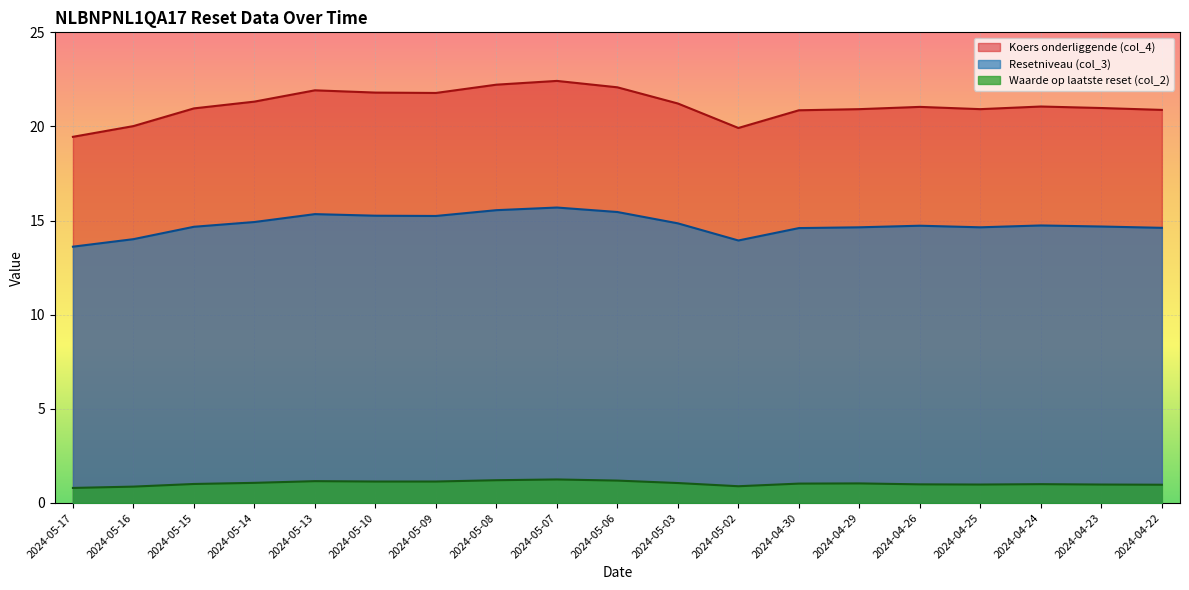

True or false: Waarde op laatste reset (col_2) and Koers onderliggende (col_4) cross at least once.

False